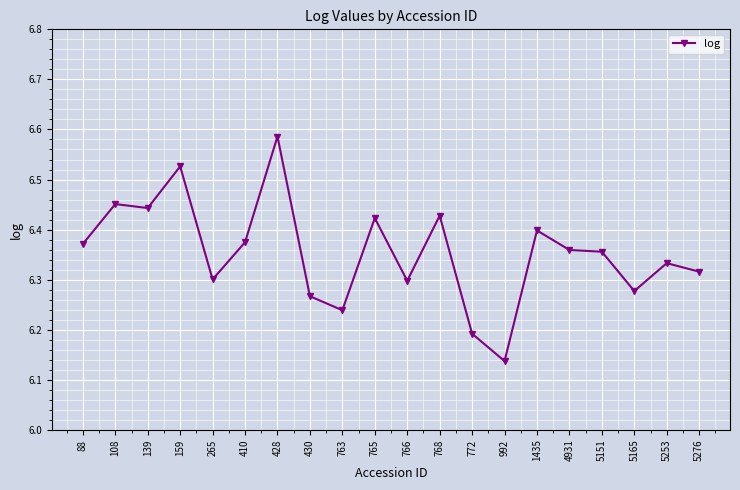

True or false: the data has more than 0 interior local peaks.

True